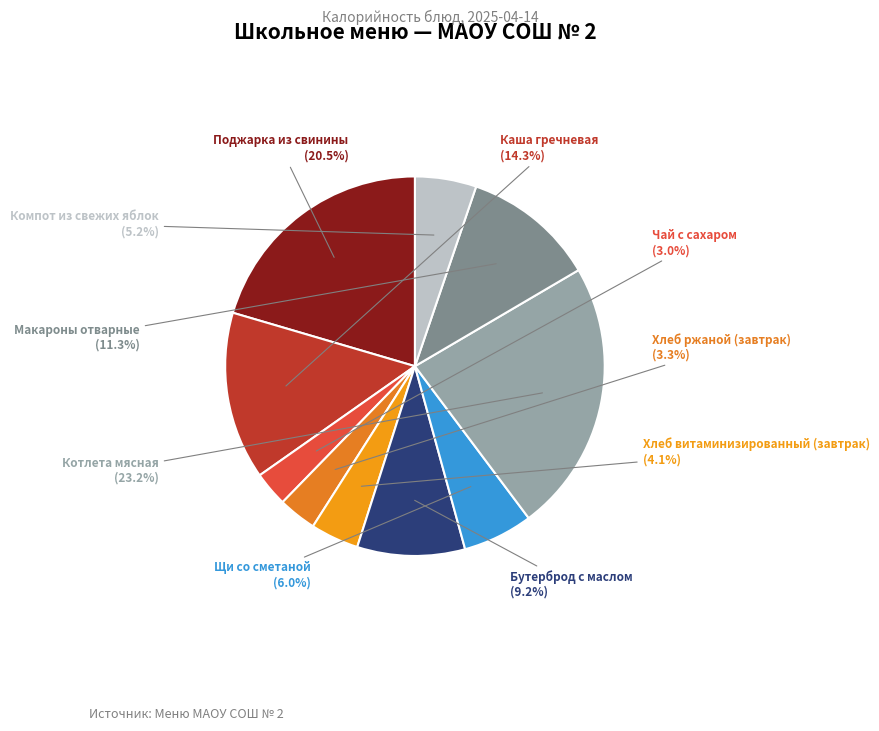

To the nearest percent, what is the average slice percentage?

10%